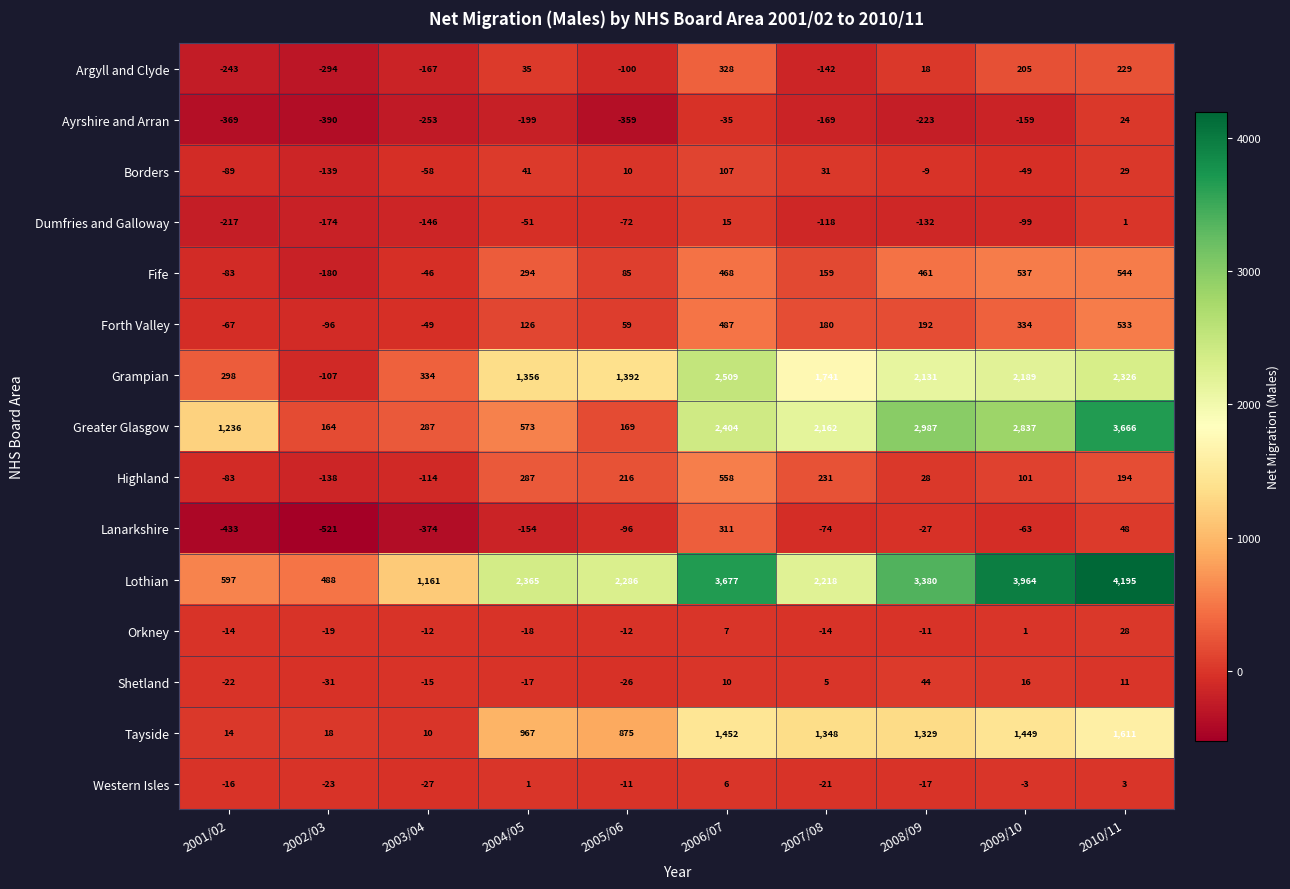

Which series has the largest range (max minus min)?

Lothian